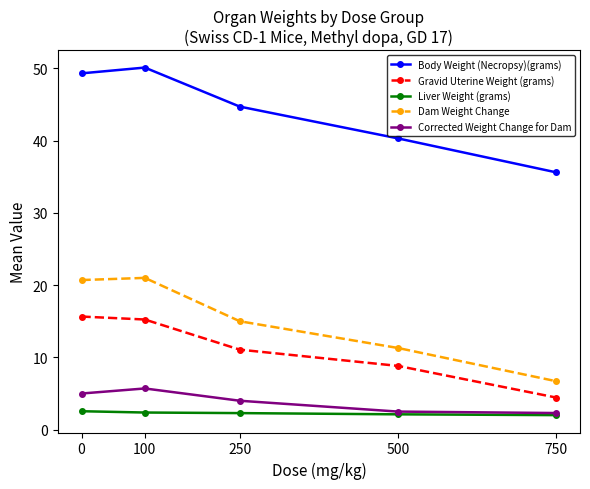

What is the value of the Gravid Uterine Weight (grams) point at the 1st from the left?

15.7